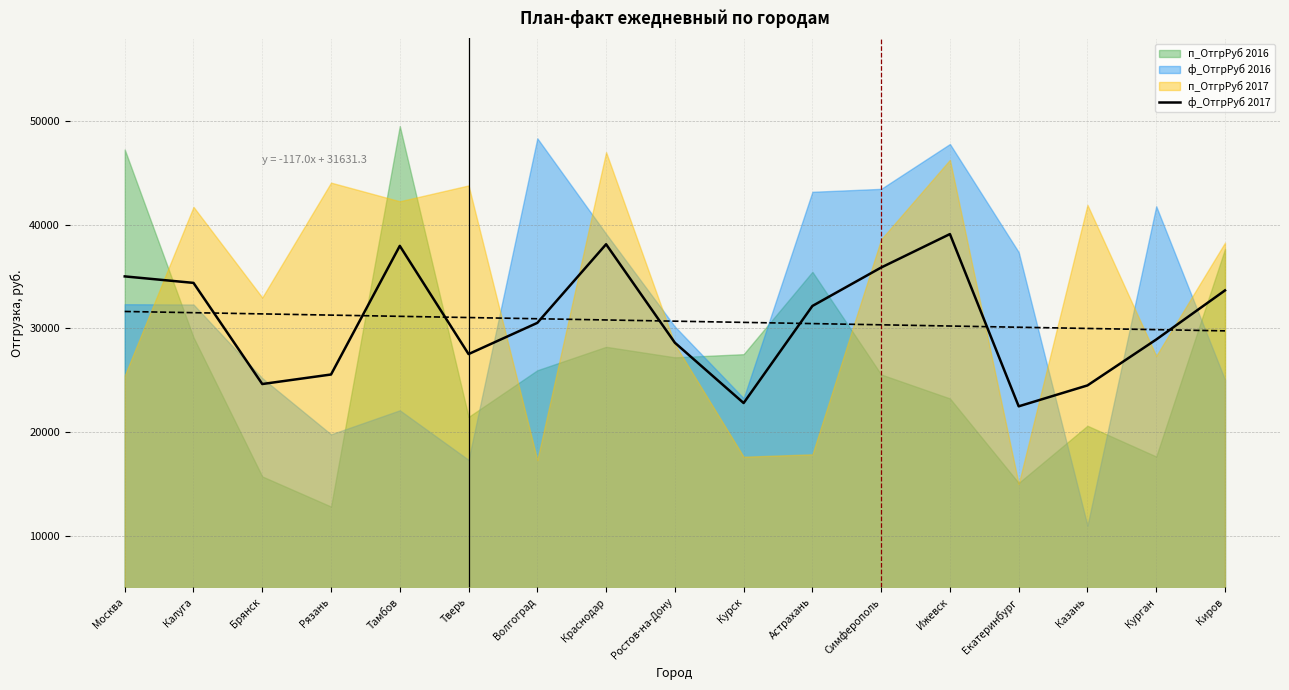

Rank the categories by value from lowest to highest.

Екатеринбург, Курск, Казань, Брянск, Рязань, Тверь, Ростов-на-Дону, Курган, Волгоград, Астрахань, Киров, Калуга, Москва, Симферополь, Тамбов, Краснодар, Ижевск